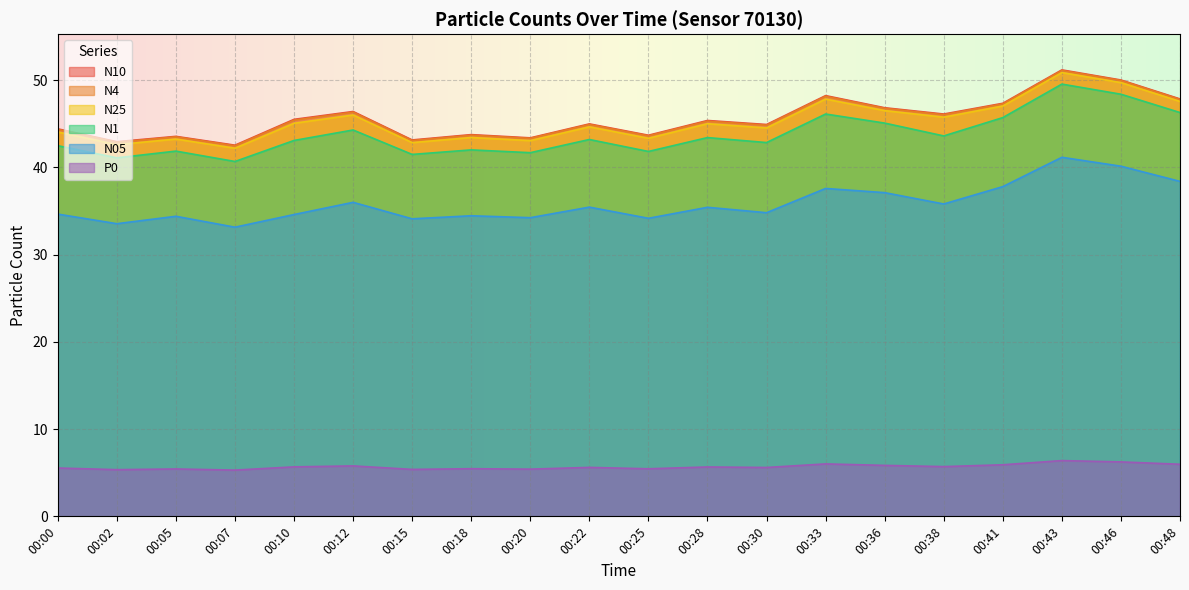

True or false: N4 and N05 cross at least once.

False